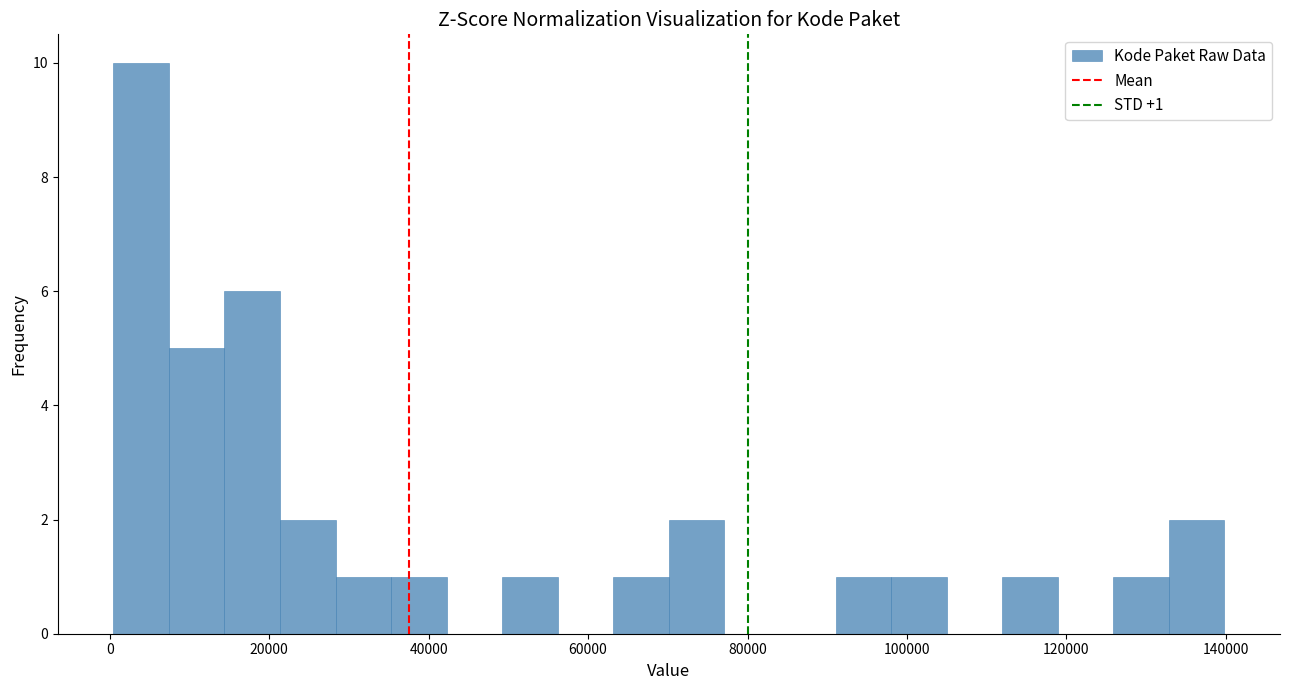

Around what value on the x-axis is the tallest bar? Give the approximate position of its centre, as read against the axis.

4000